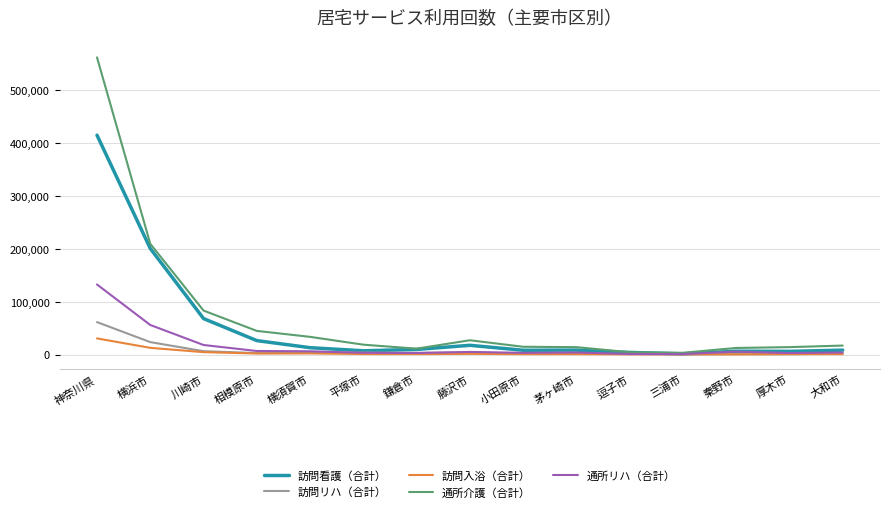

At which category is the sum across all series the highest?

神奈川県